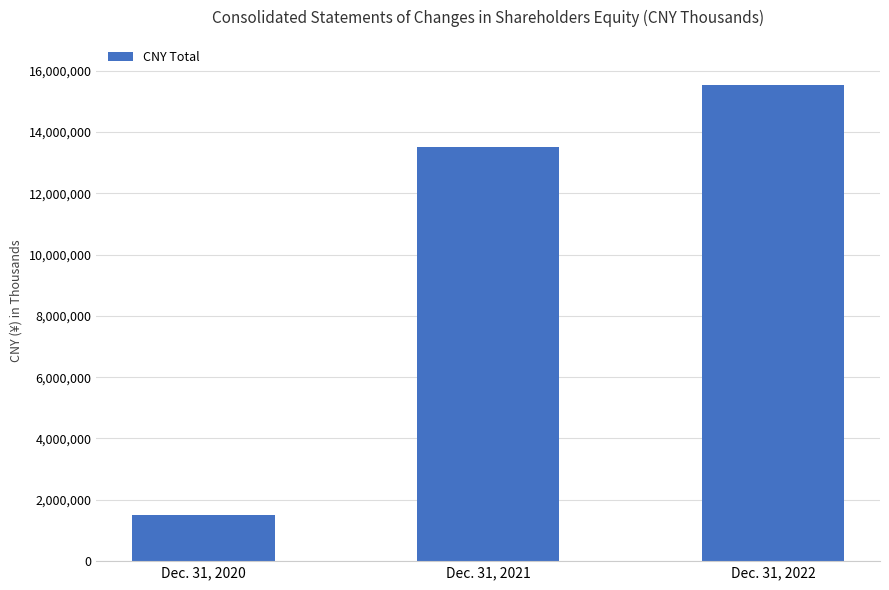

What is the minimum value shown in the chart?

1508633